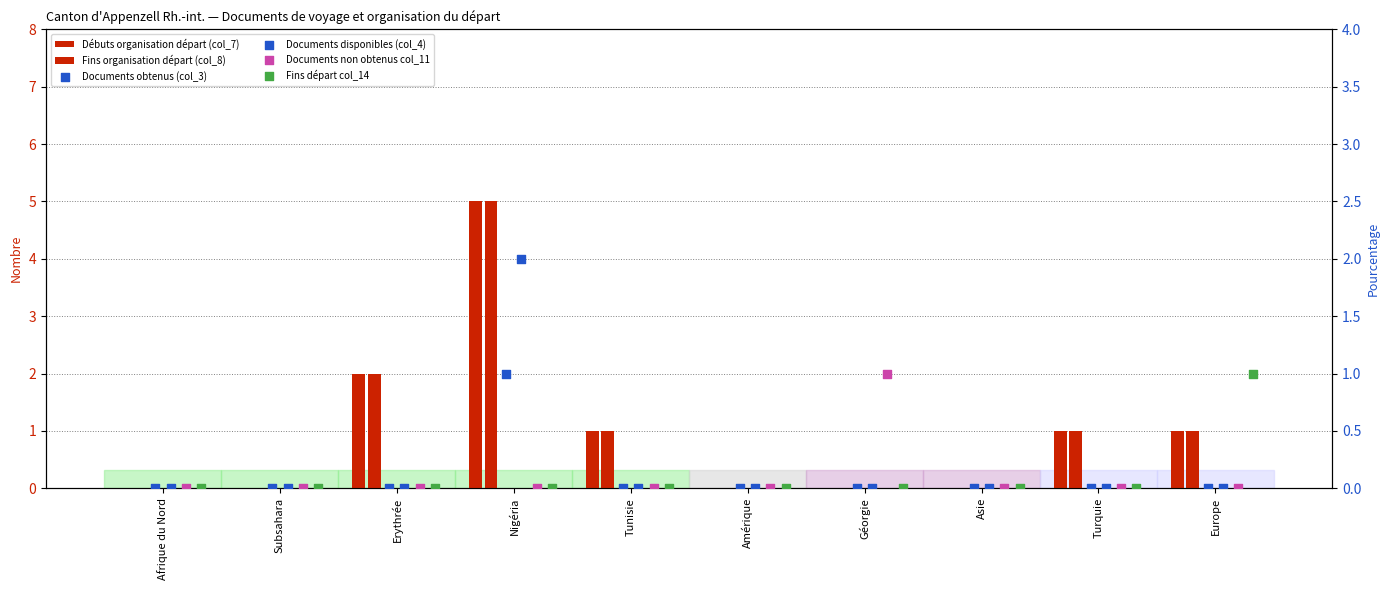

Which series contains the lowest Y value?

Débuts organisation départ (col_7)